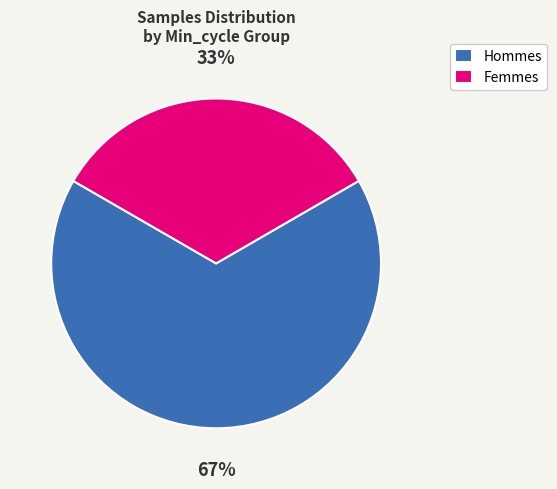

What is the ratio of the value at Hommes to the value at Femmes?

2.0